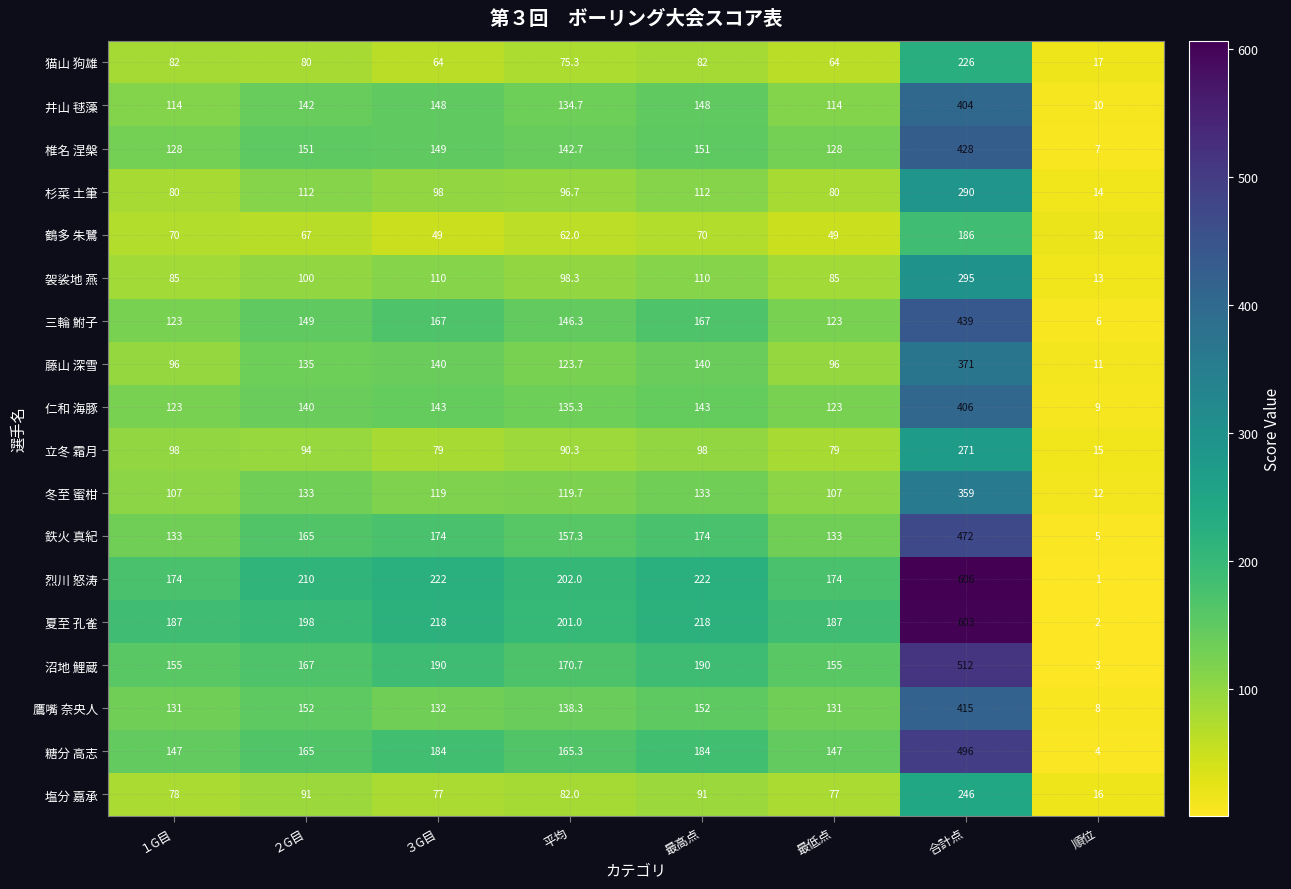

Which series has the largest total across all categories?

夏至 孔雀